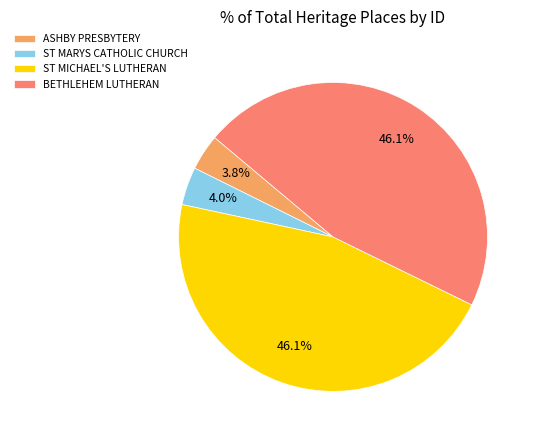

Between ST MICHAEL'S LUTHERAN and ST MARYS CATHOLIC CHURCH, which is larger?

ST MICHAEL'S LUTHERAN